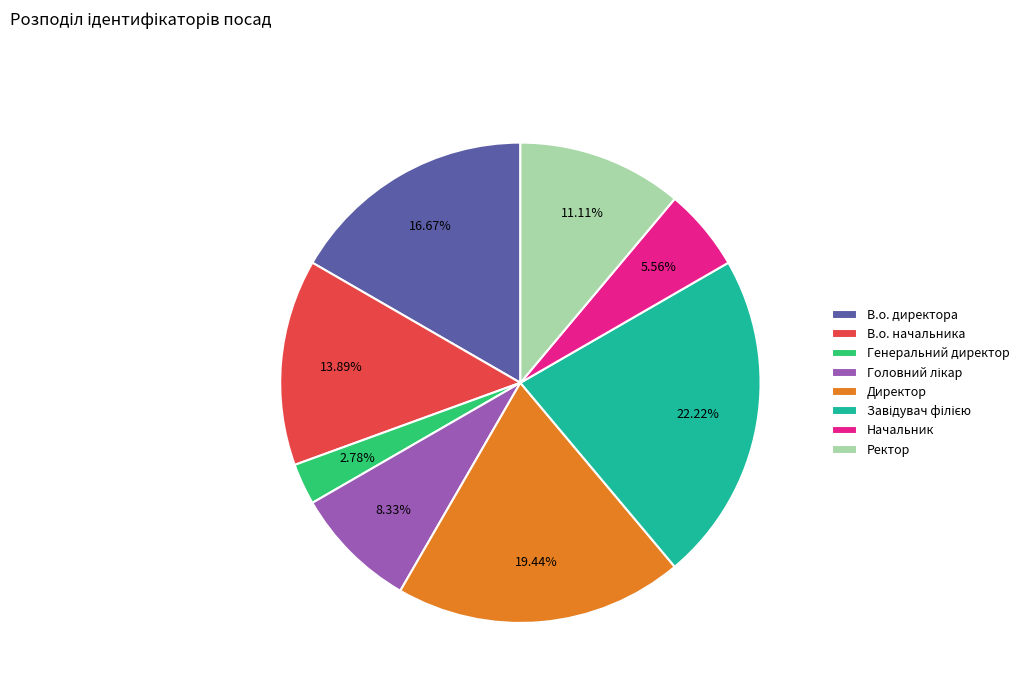

True or false: Генеральний директор accounts for 15% of the total.

False